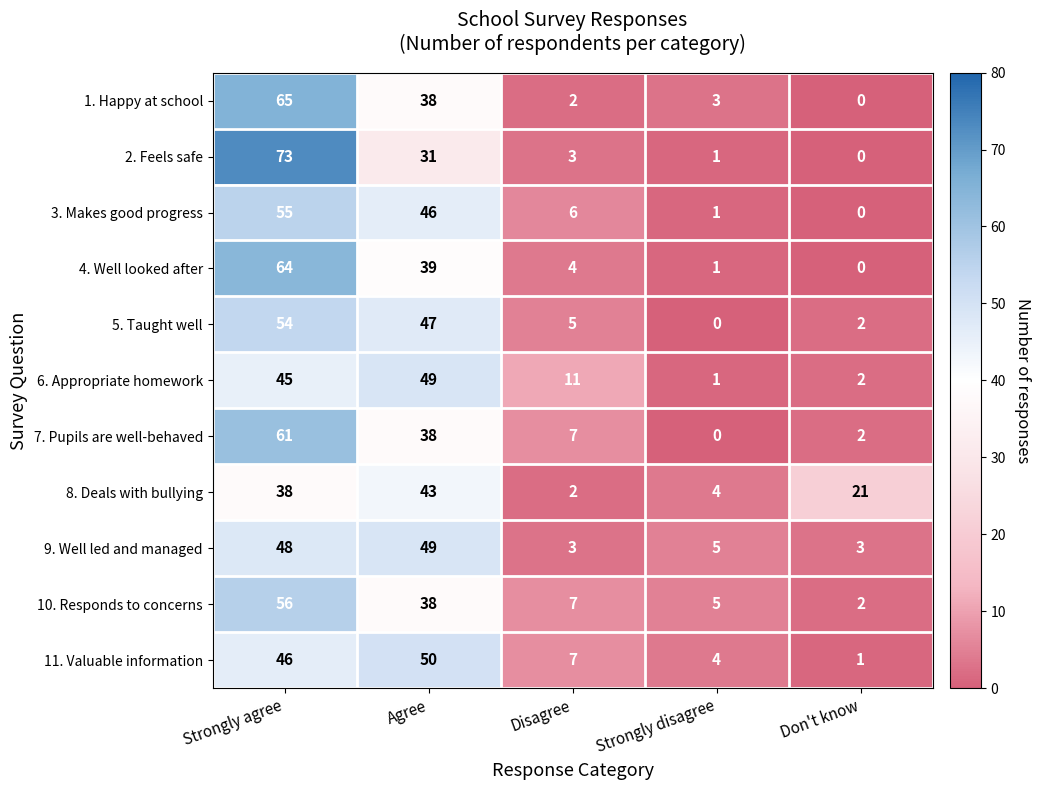

How many distinct data groups are displayed?

11